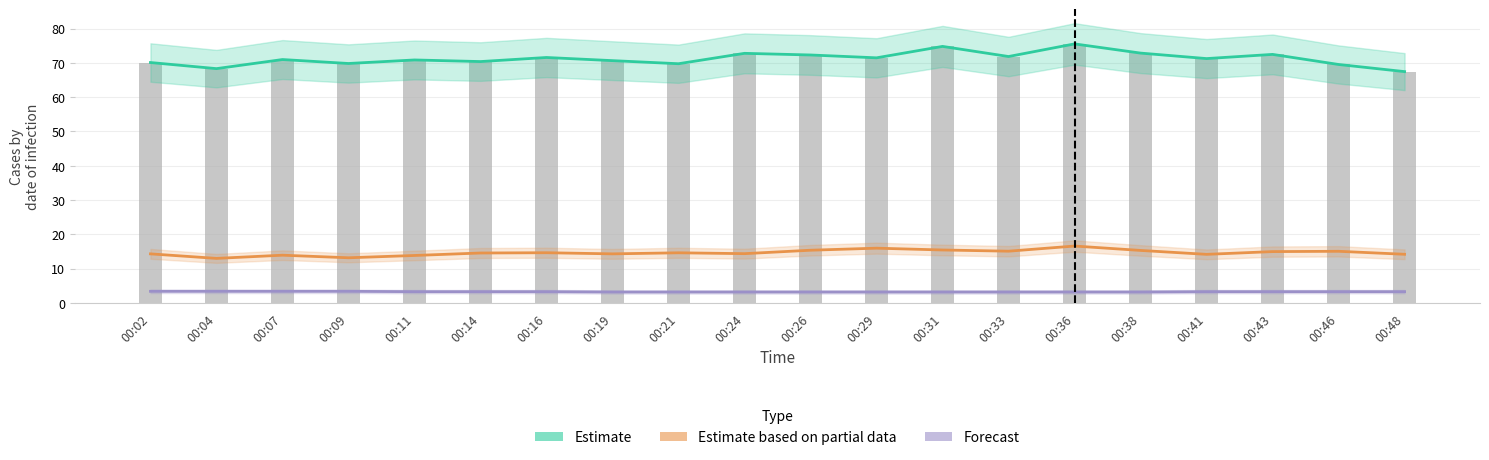

Is the value of Estimate at 00:21 greater than the value of SDS_P1 at 00:11?

No